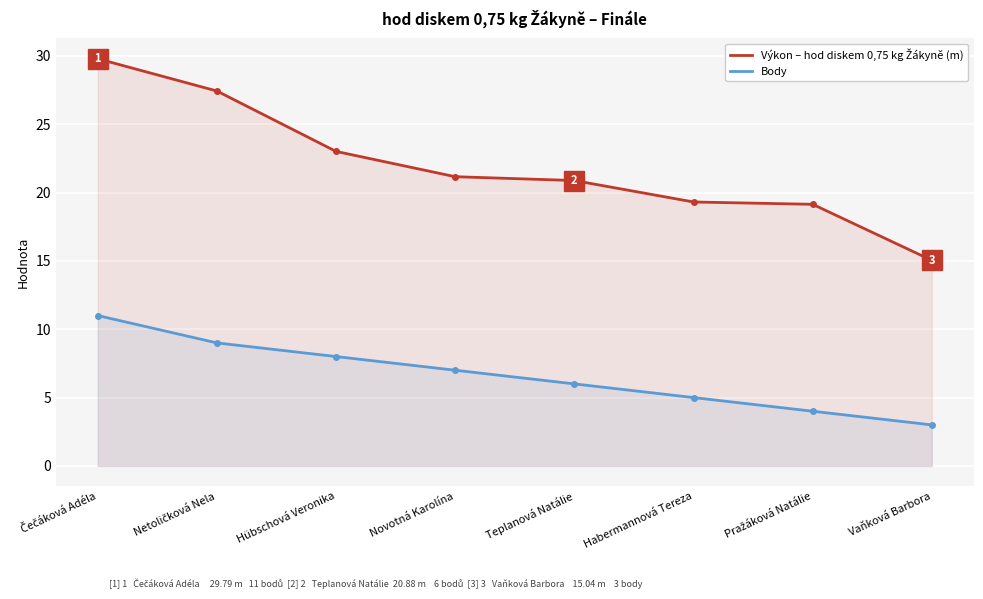

Reading right to left, transcribe all the data shown in this chart.

Výkon (m): 15.0	19.1	19.3	20.9	21.2	23.0	27.4	29.8
Body: 3.0	4.0	5.0	6.0	7.0	8.0	9.0	11.0